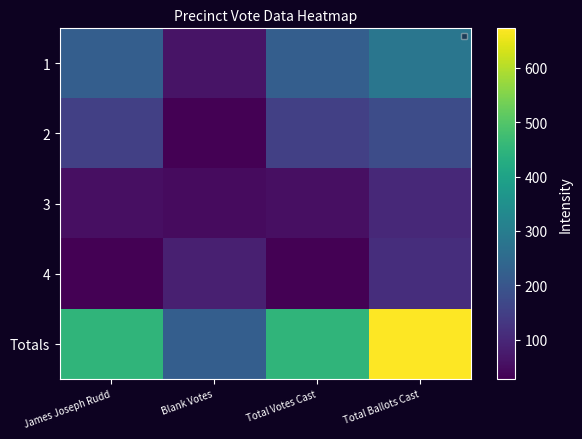

Which has a higher value, Total Votes Cast or Total Ballots Cast?

Total Ballots Cast